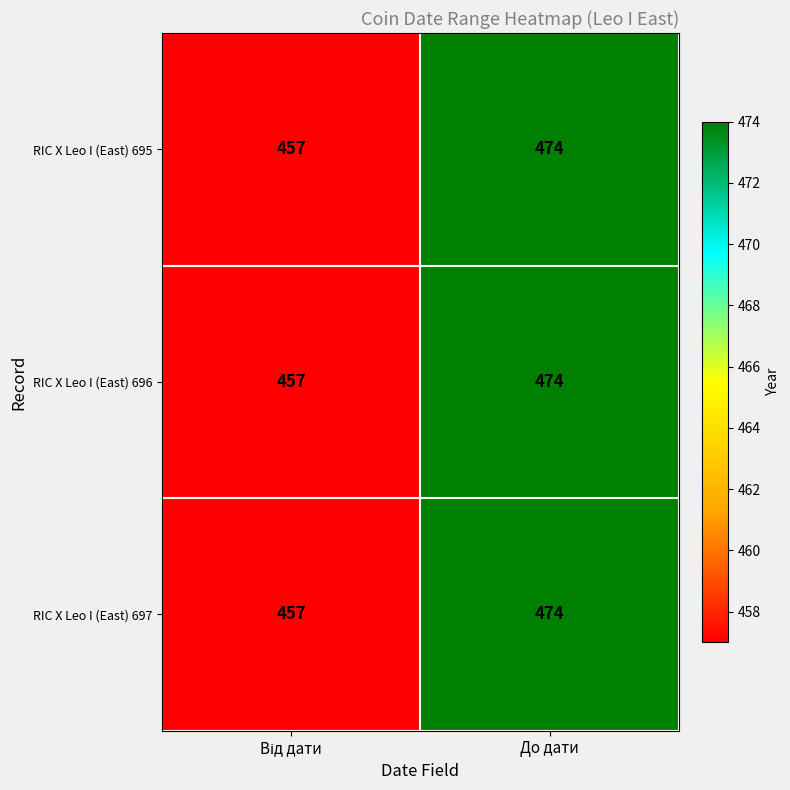

What is the minimum value for RIC X Leo I (East) 695?

457